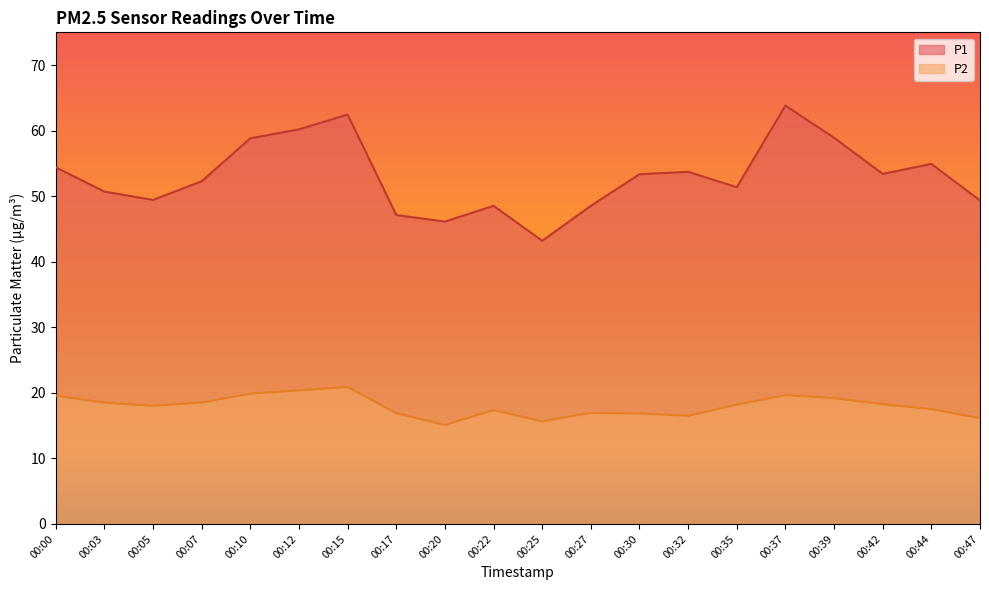

How many lines are shown in the chart?

2